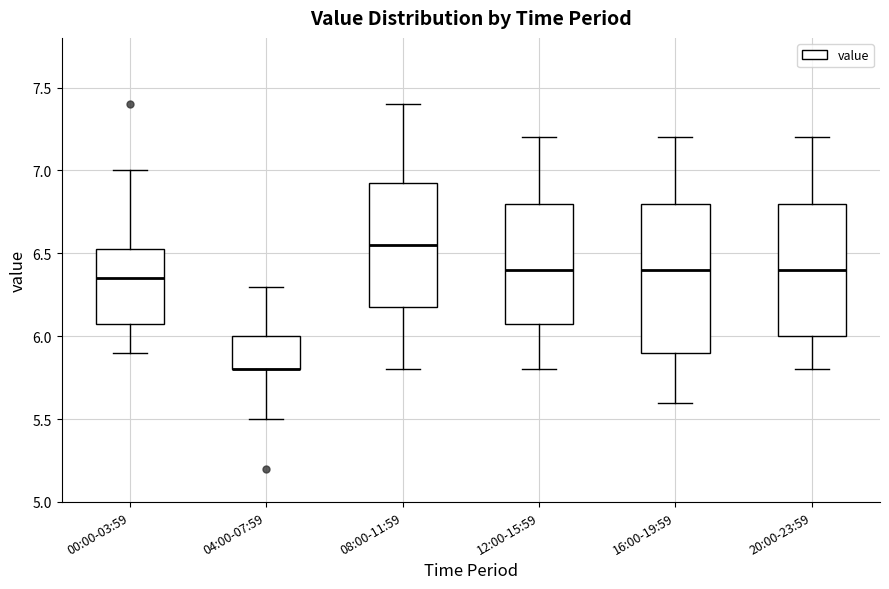

Reading left to right, transcribe this box plot: for each box, give where its median line is, the range the box spans, and where its two whiskers end, as read against the y-axis. The values are not printed on the chart, so give them approximately, as read against the axis.

00:00-03:59: median 6.35, box 6.10 to 6.55, whiskers 5.90 to 7.00
04:00-07:59: median 5.80 (drawn on the box's lower edge), box 5.80 to 6.00, whiskers 5.50 to 6.30
08:00-11:59: median 6.55, box 6.20 to 6.95, whiskers 5.80 to 7.40
12:00-15:59: median 6.40, box 6.10 to 6.80, whiskers 5.80 to 7.20
16:00-19:59: median 6.40, box 5.90 to 6.80, whiskers 5.60 to 7.20
20:00-23:59: median 6.40, box 6.00 to 6.80, whiskers 5.80 to 7.20